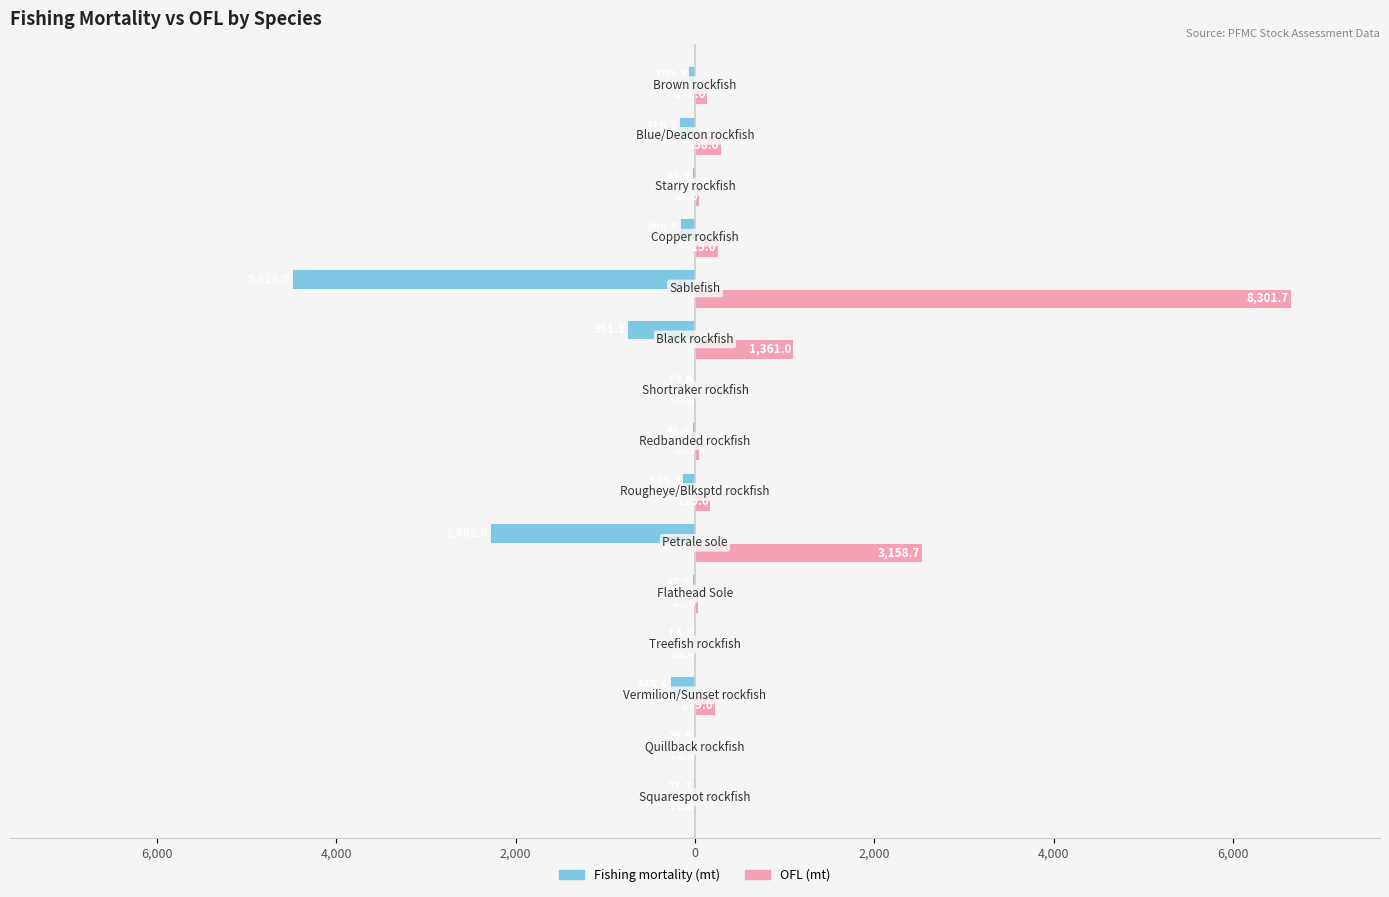

Which series has the largest range (max minus min)?

OFL (mt)